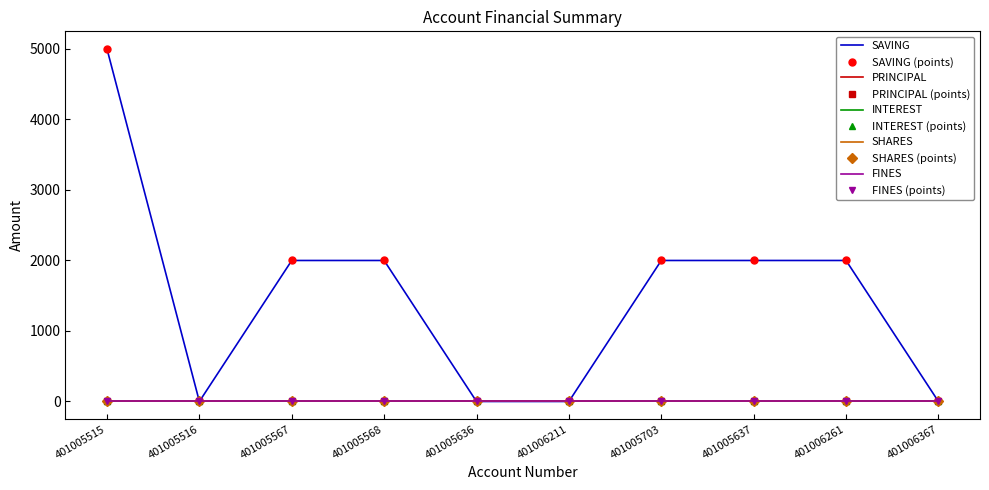

True or false: SAVING has more than 1 points higher than both neighbors.

False